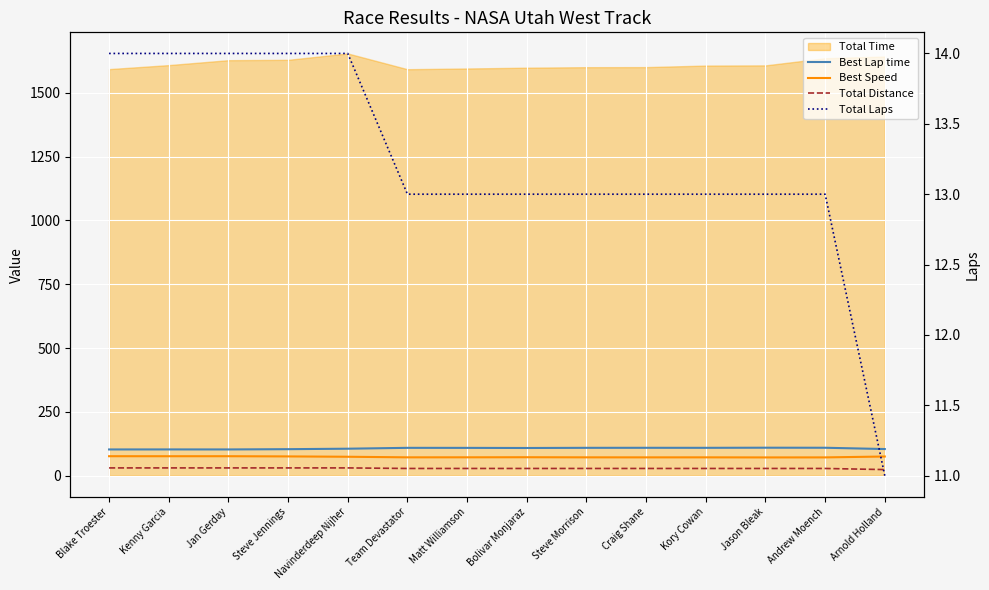

The Total Laps series shows 18.3 at Steve Jennings. True or false?

False